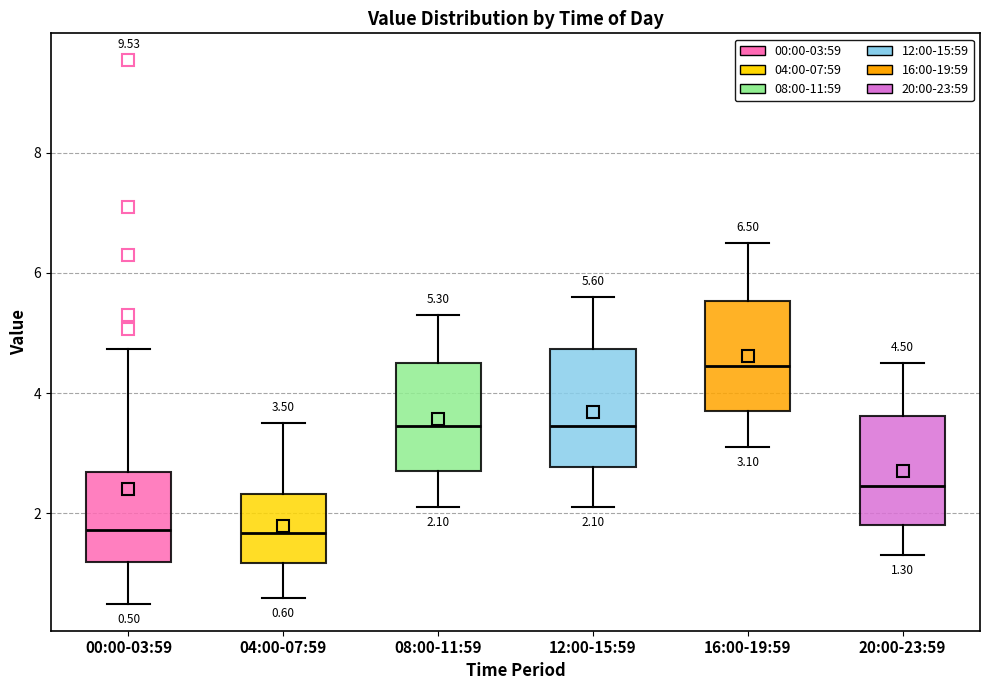

Which box has the highest median line?

16:00-19:59